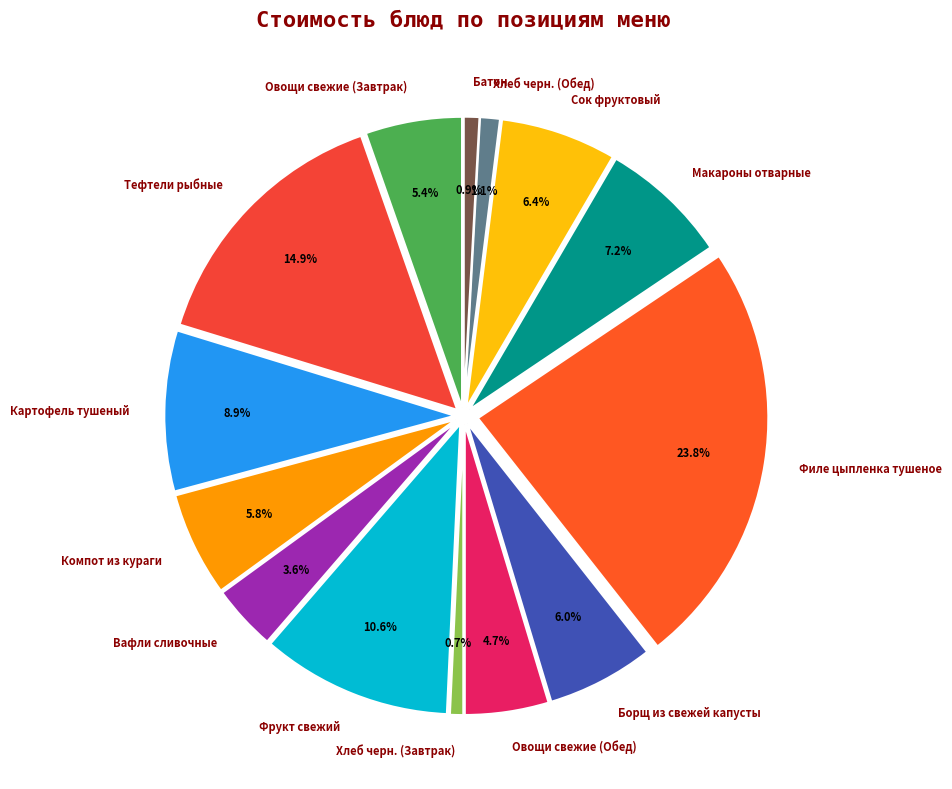

Combined, what portion of the pie is Тефтели рыбные and Картофель тушеный?

23.8%